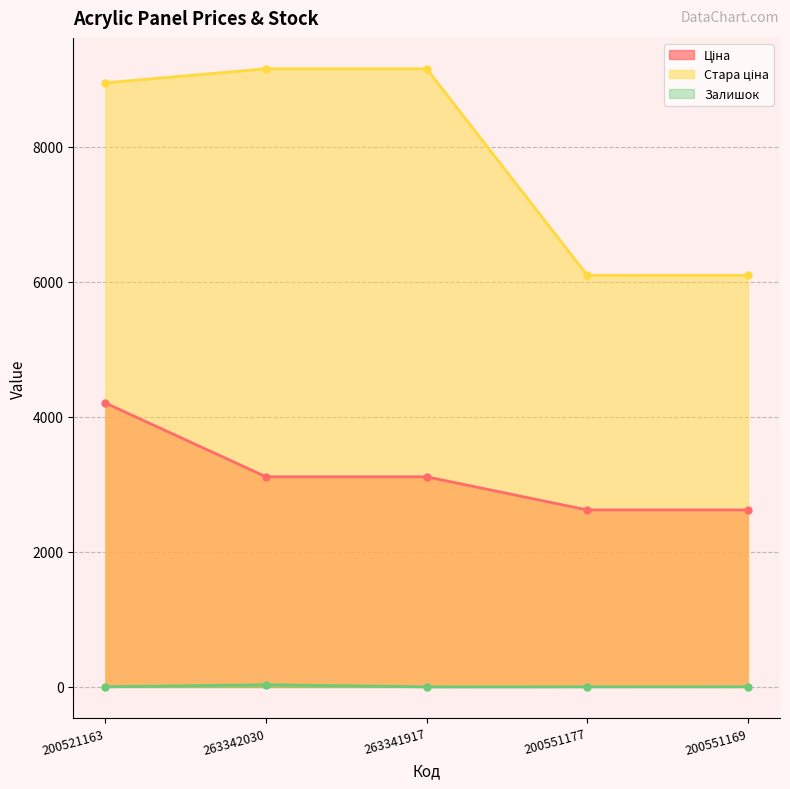

Does the chart have visible grid lines?

Yes